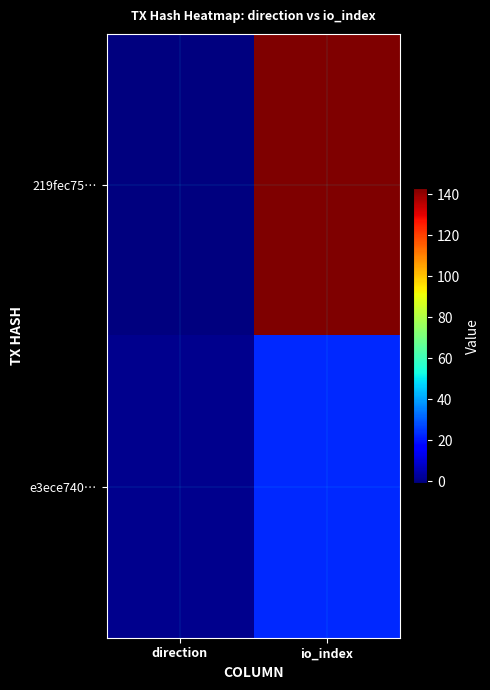

Which series has the widest spread of values?

219fec75…